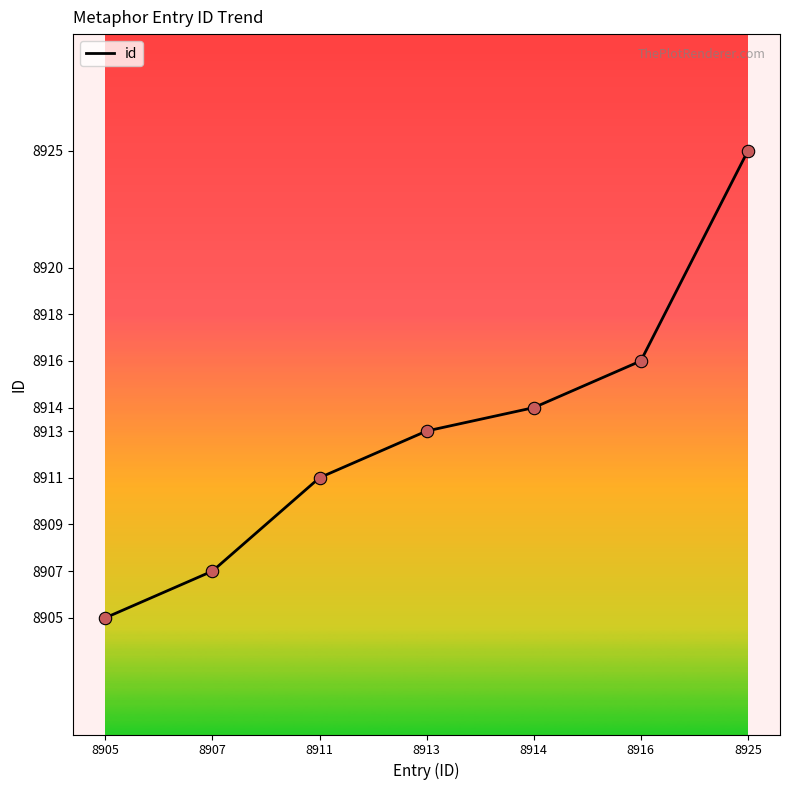

What is the ratio of the value at 8905 to the value at 8913?

1.0